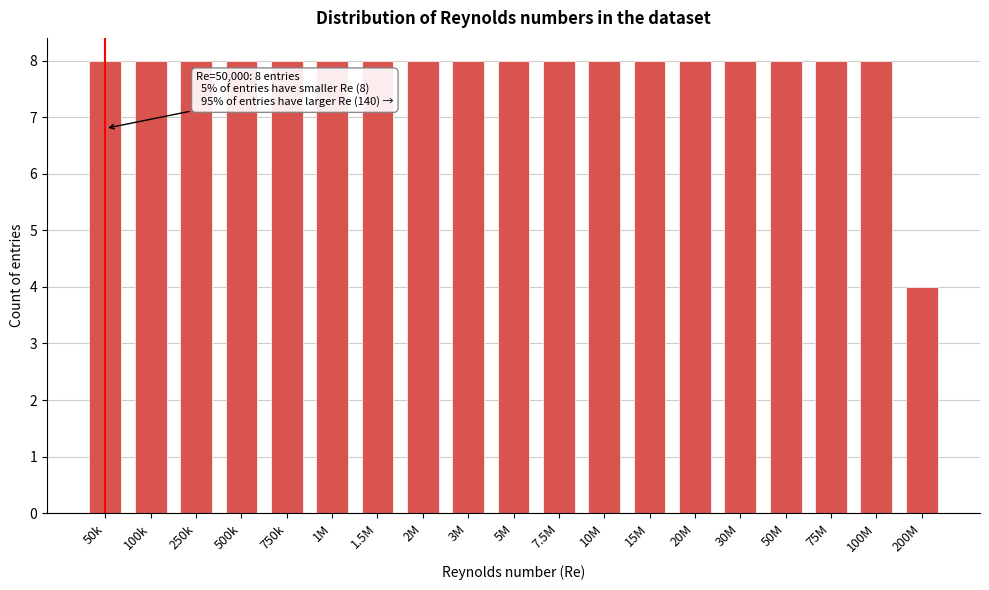

Reading left to right, list all the values displayed in this chart.

50k=8	100k=8	250k=8	500k=8	750k=8	1M=8	1.5M=8	2M=8	3M=8	5M=8	7.5M=8	10M=8	15M=8	20M=8	30M=8	50M=8	75M=8	100M=8	200M=4